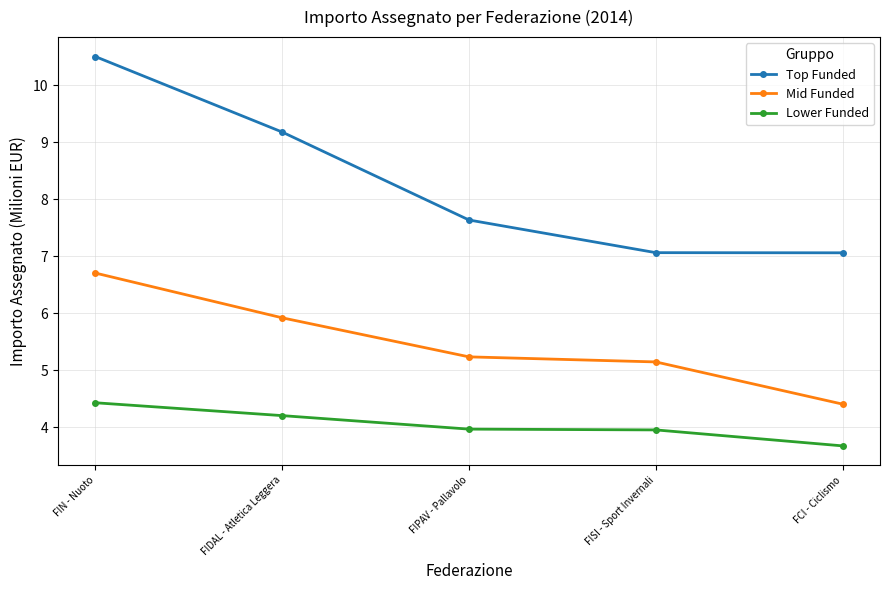

The value of Top Funded at FCI - Ciclismo is 10.8. True or false?

False